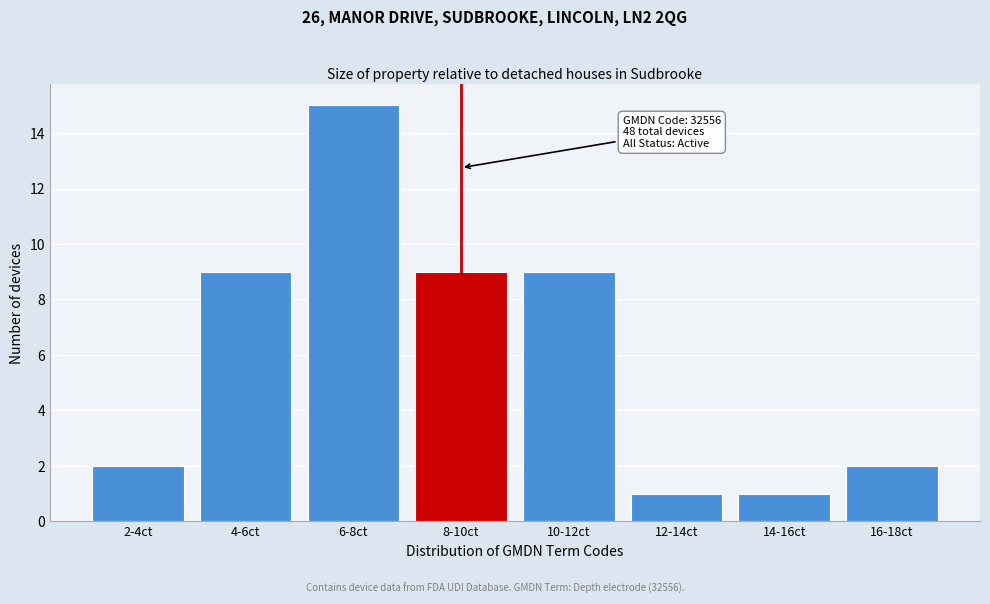

Reading left to right, list all the values displayed in this chart.

2-4ct=2	4-6ct=9	6-8ct=15	8-10ct=9	10-12ct=9	12-14ct=1	14-16ct=1	16-18ct=2